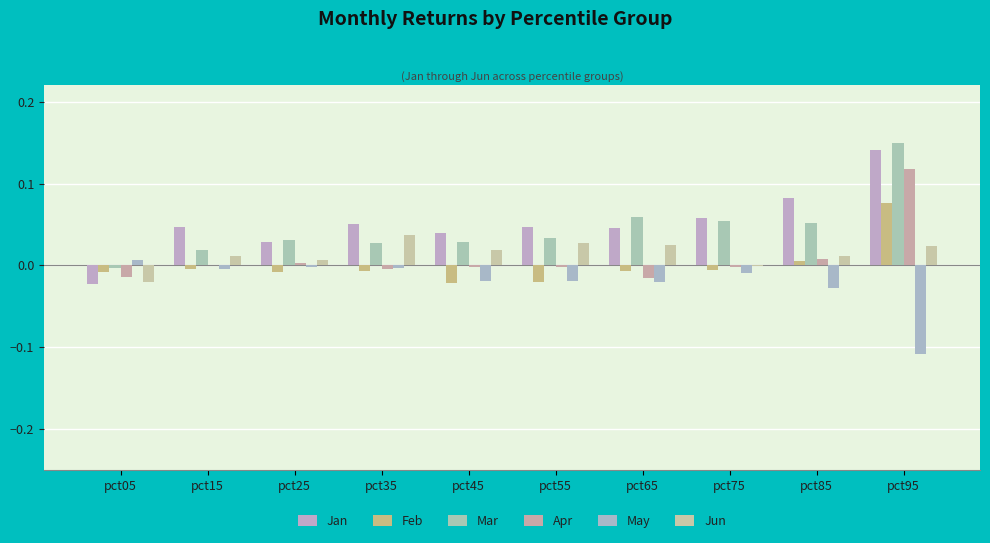

Reading left to right, transcribe all the data shown in this chart.

Jan: -0.0	0.0	0.0	0.1	0.0	0.0	0.0	0.1	0.1	0.1
Feb: -0.0	-0.0	-0.0	-0.0	-0.0	-0.0	-0.0	-0.0	0.0	0.1
Mar: -0.0	0.0	0.0	0.0	0.0	0.0	0.1	0.1	0.1	0.1
Apr: -0.0	0.0	0.0	-0.0	-0.0	-0.0	-0.0	-0.0	0.0	0.1
May: 0.0	-0.0	-0.0	-0.0	-0.0	-0.0	-0.0	-0.0	-0.0	-0.1
Jun: -0.0	0.0	0.0	0.0	0.0	0.0	0.0	-0.0	0.0	0.0